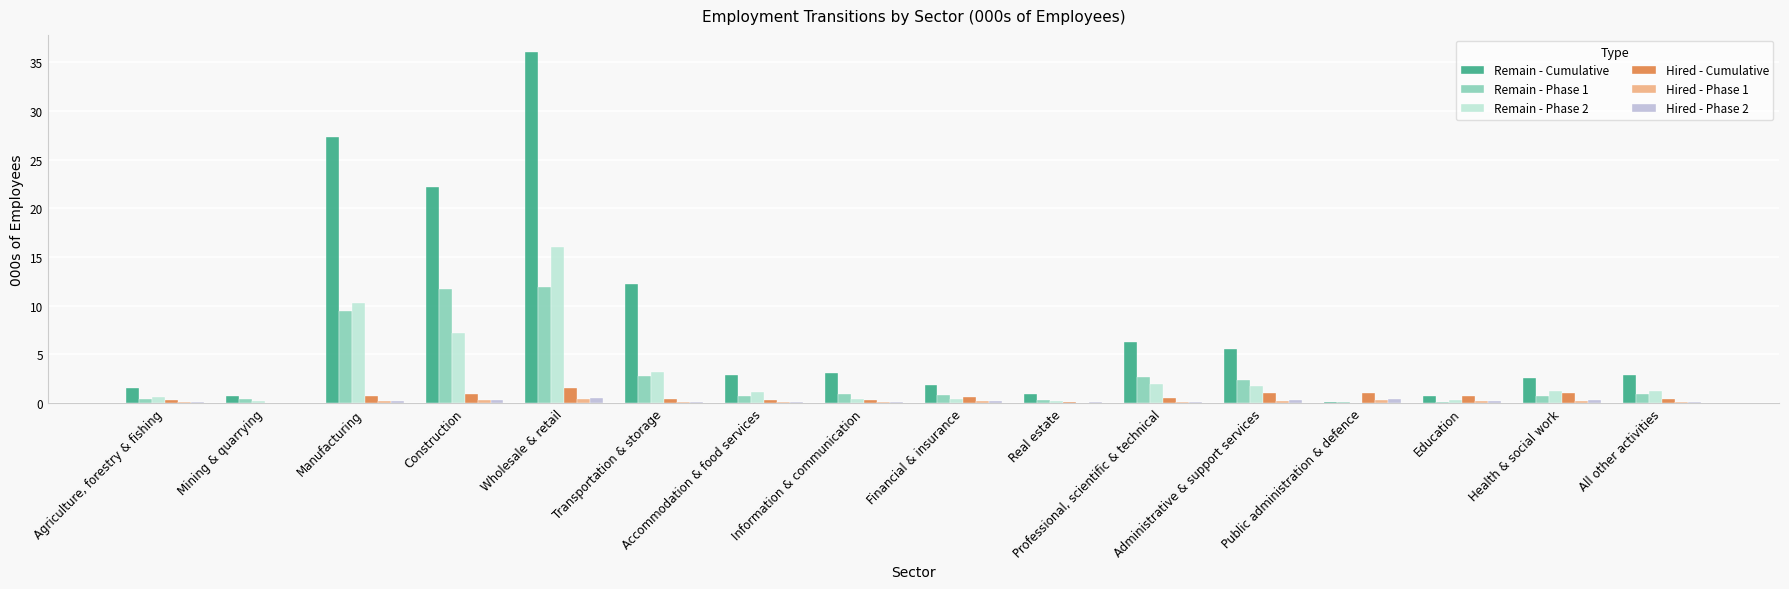

What is the greatest value displayed?

36.0